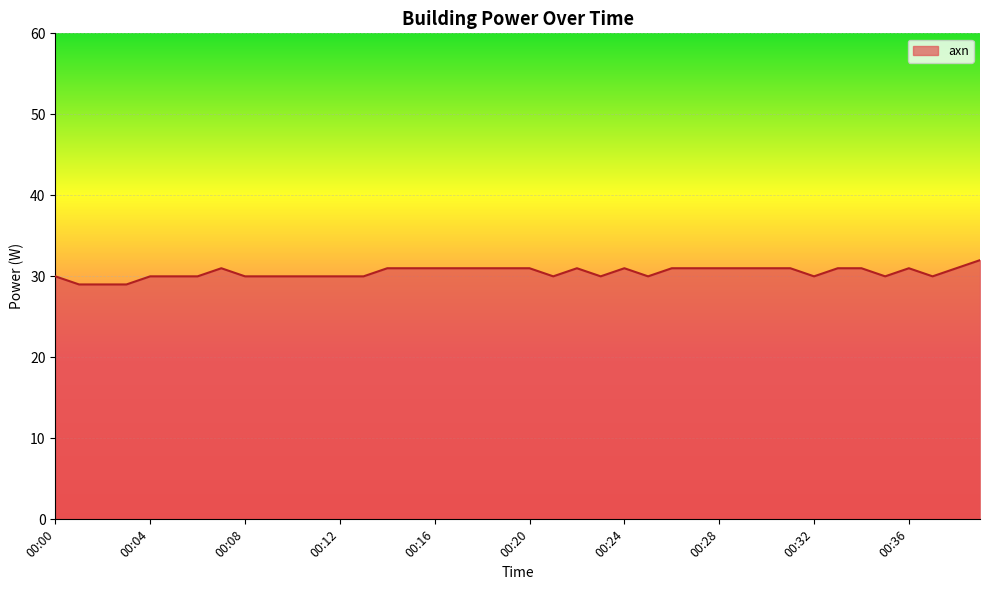

What is the minimum value shown in the chart?

29